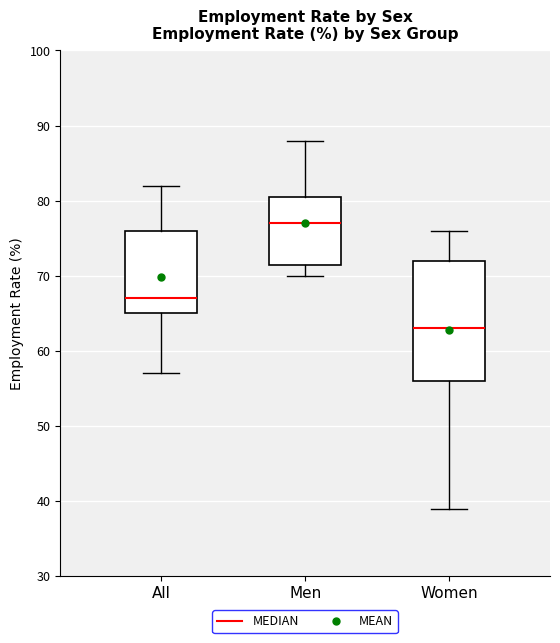

Which box has the highest median line?

Men